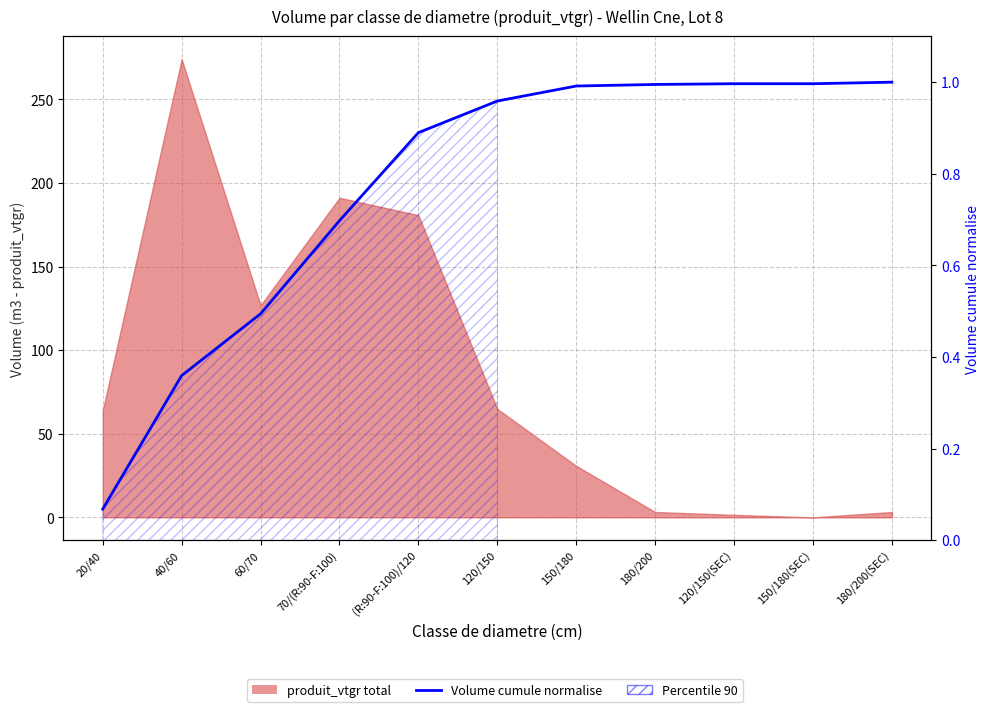

What is the label of the 5th point from the left?

(R:90-F:100)/120